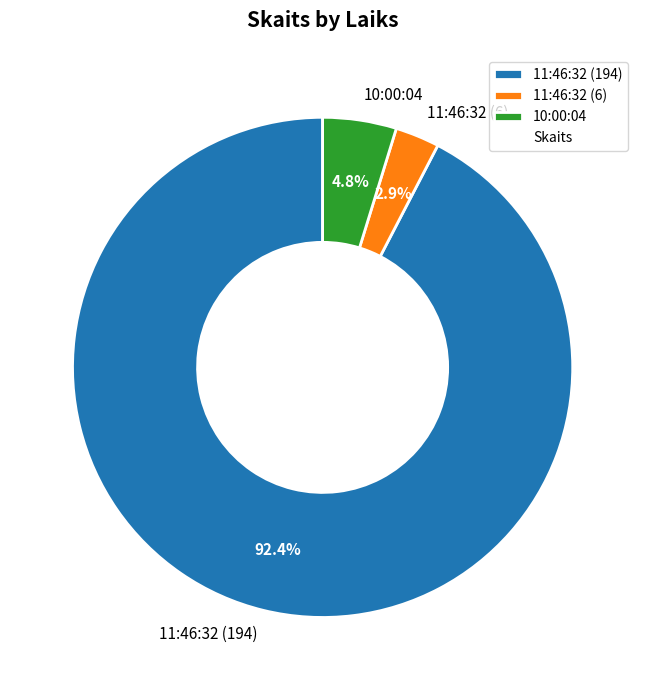

What is the smallest slice in the pie chart?

11:46:32 (6)